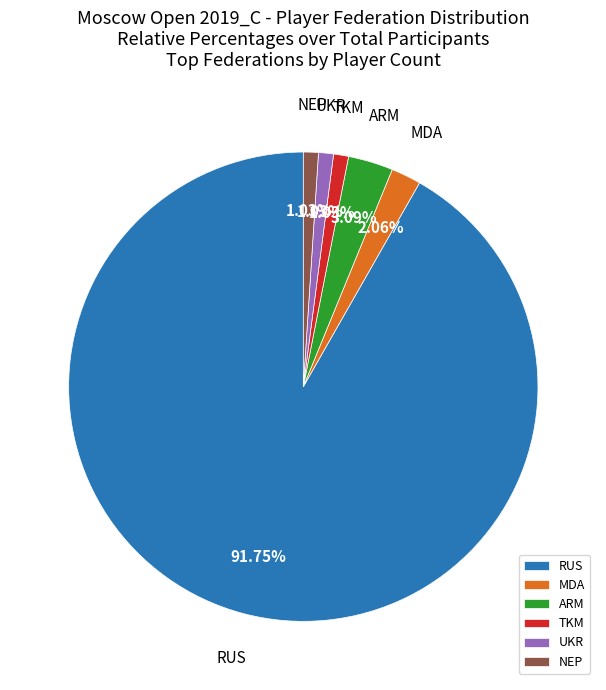

Which slice is the largest?

RUS